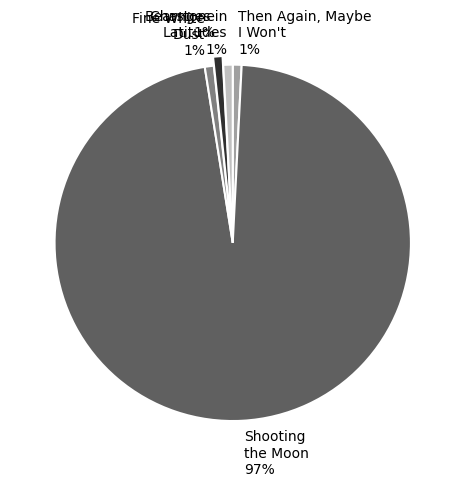

What is the ratio of the value at Changes in Latitudes to the value at Fine White Dust?

1.0